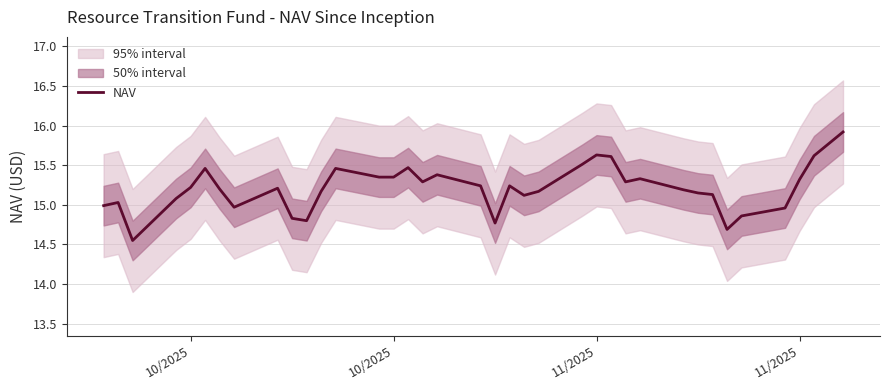

Where is the first local maximum?

10/2025